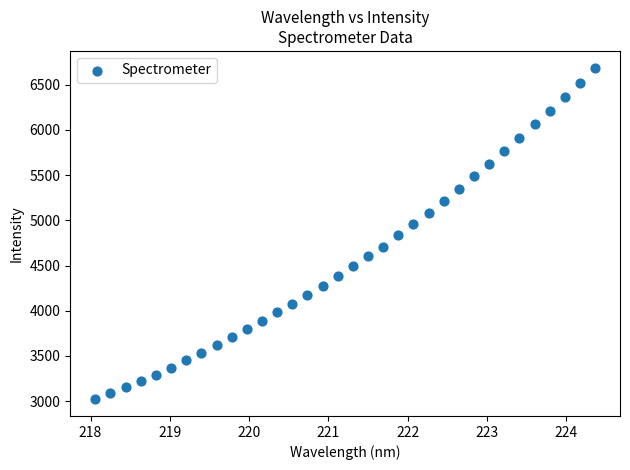

What is the range of Y values (max minus min)?

3672.8